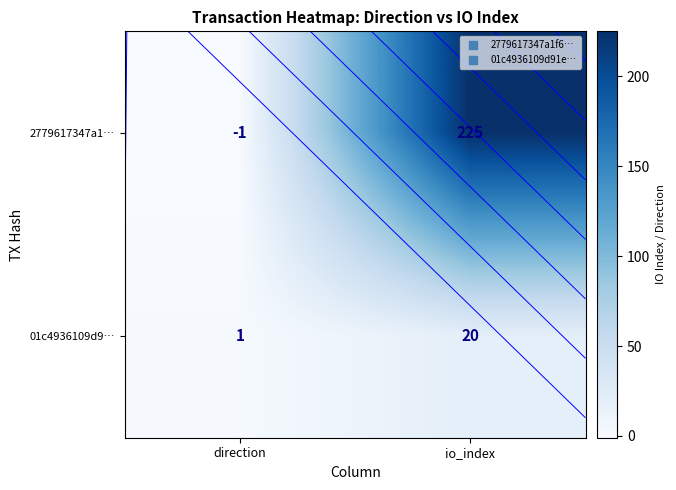

Is it true that 2779617347a1… equals -1 at direction?

True